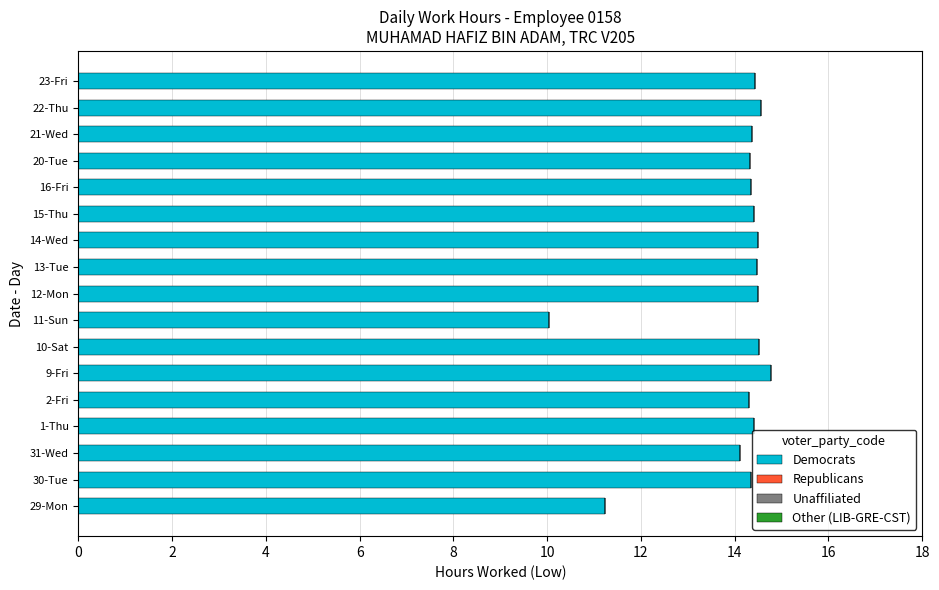

What is the maximum value shown in the chart?

14.8